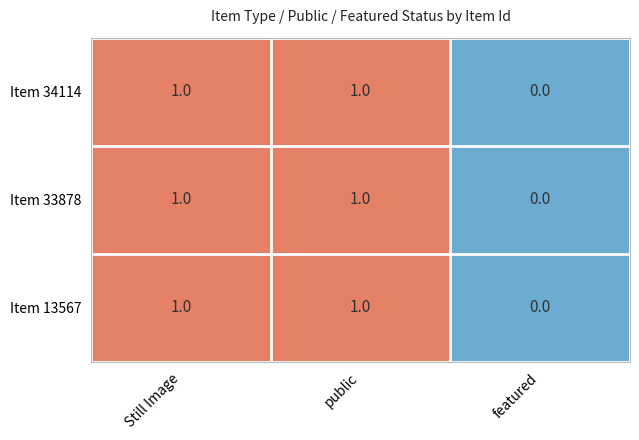

What is the total value across all series at public?

3